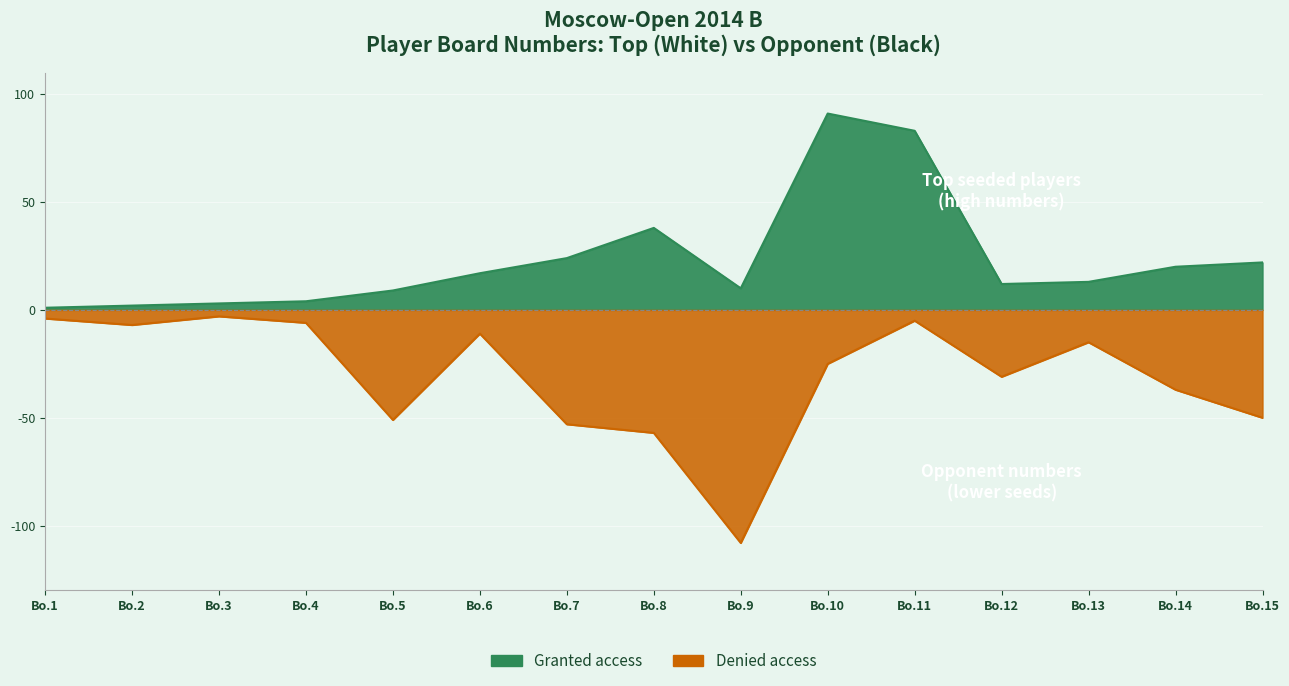

List the series in order of their peak value, lowest first.

Denied access, Granted access